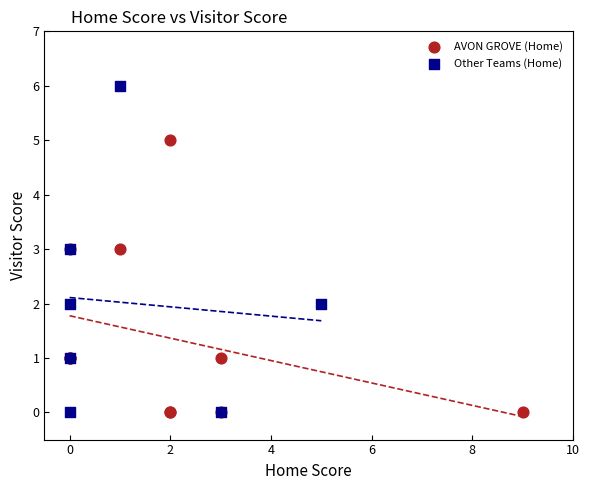

Which series contains the highest Y value?

Other Teams (Home)